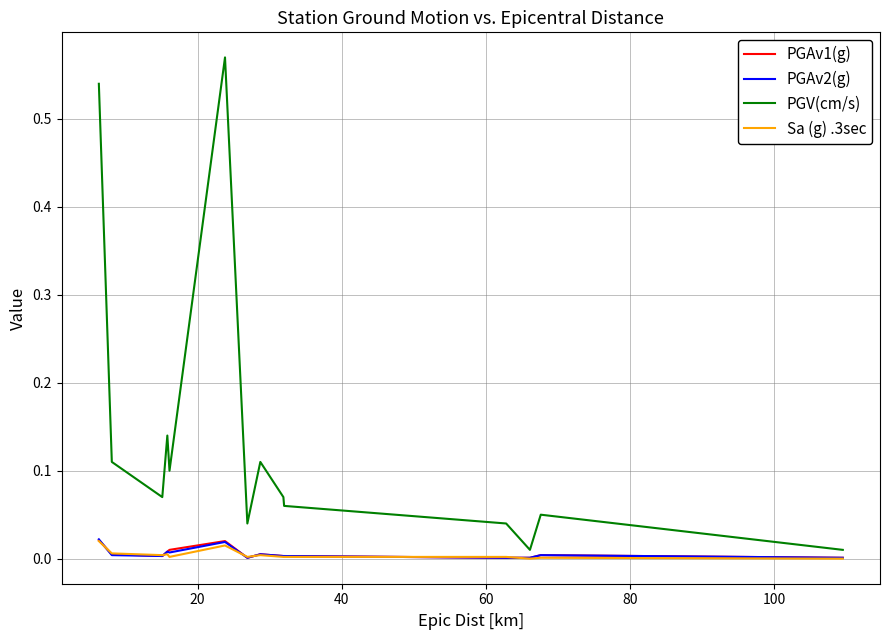

True or false: PGAv1(g) has more than 0 points higher than both neighbors.

True